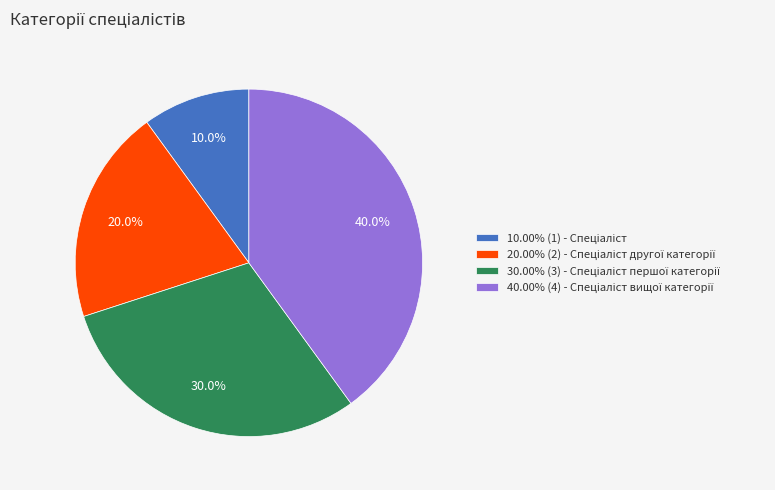

How many slices are in this pie chart?

4